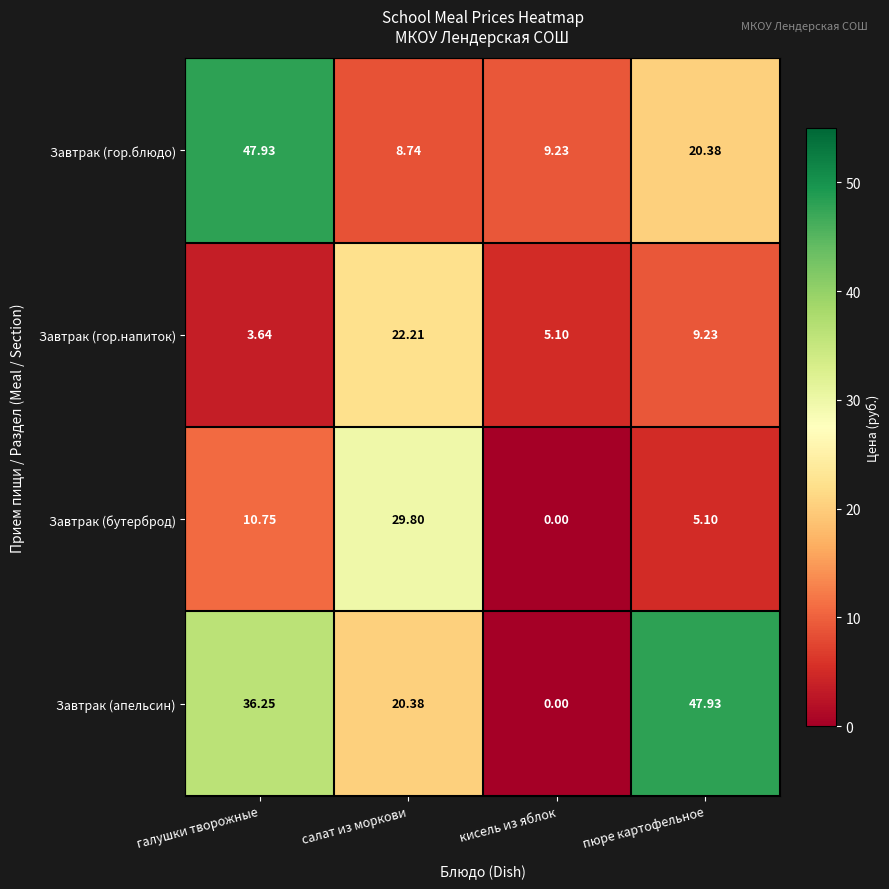

Where is Завтрак (гор.напиток) nearest to the value 12?

пюре картофельное